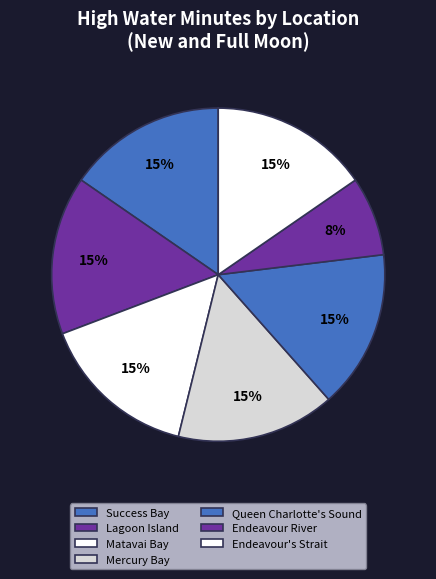

To the nearest percent, what percentage of the pie is Queen Charlotte's Sound?

15%